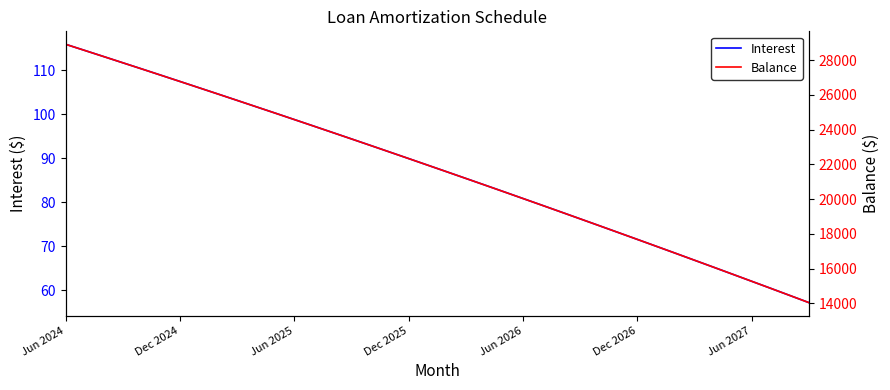

Which label corresponds to the largest value in the chart?

Jun 2024